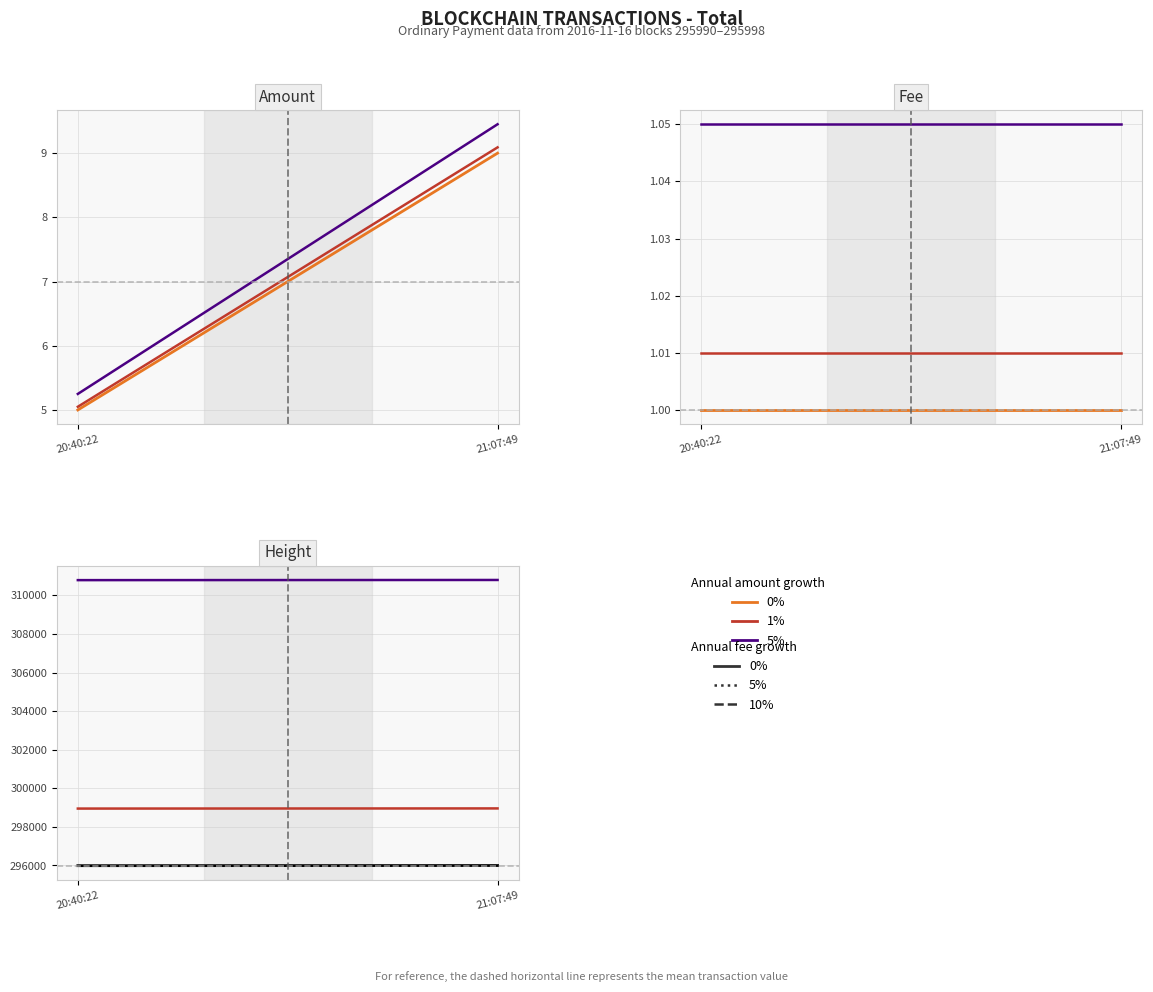

What position from the right is 2016-11-16 21:07:49?

1